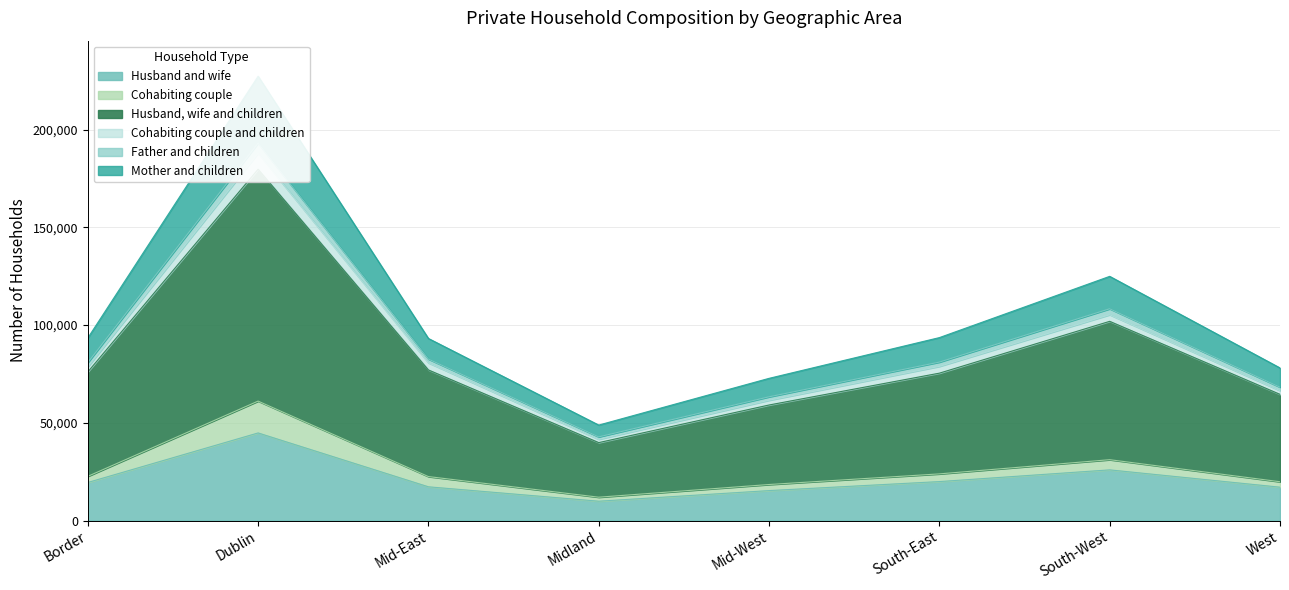

True or false: Husband and wife has a value of 18574 at Dublin.

False